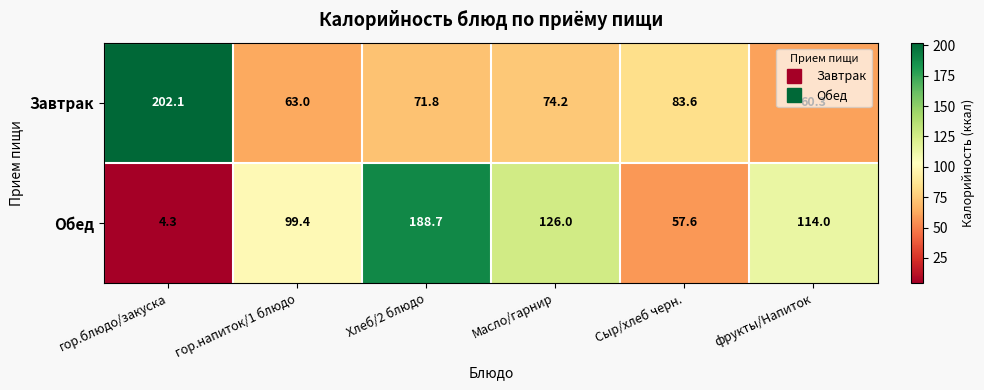

Where is Завтрак nearest to the value 131?

Сыр/хлеб черн.